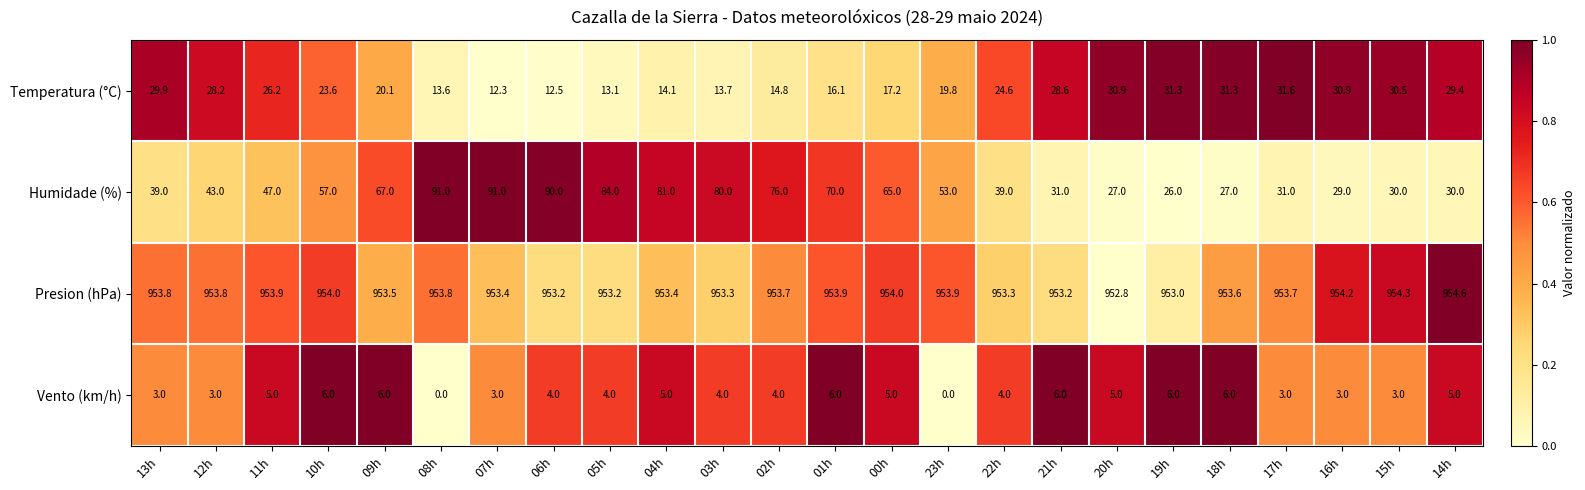

Rank the series by their maximum value, from lowest to highest.

Vento (km/h), Temperatura (°C), Humidade (%), Presion (hPa)